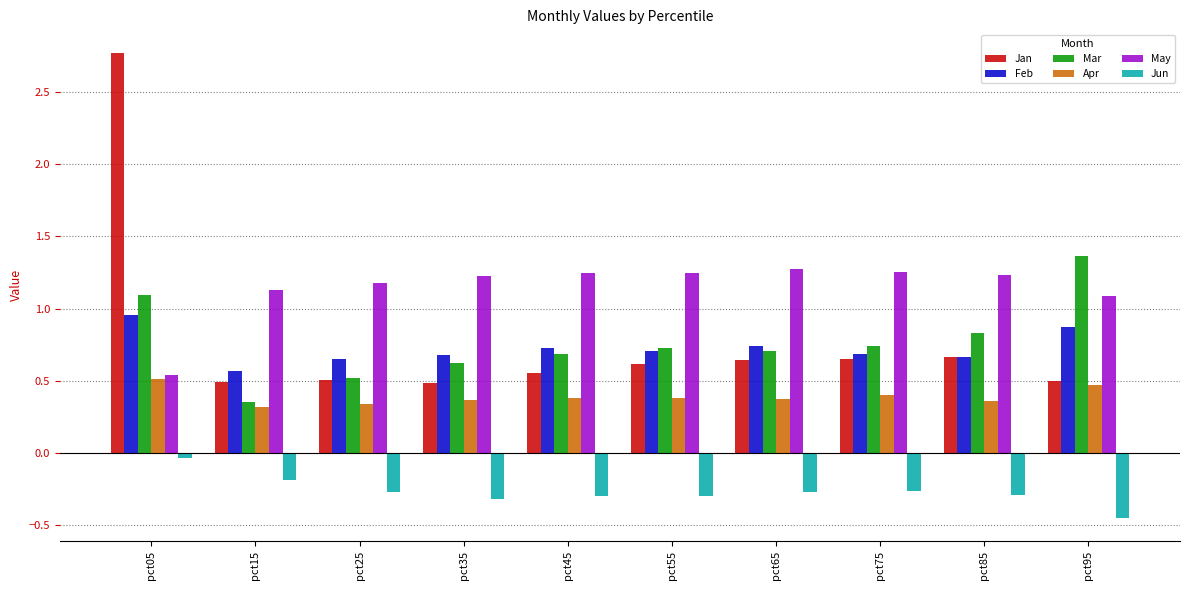

The Mar series shows 0.8 at pct85. True or false?

True